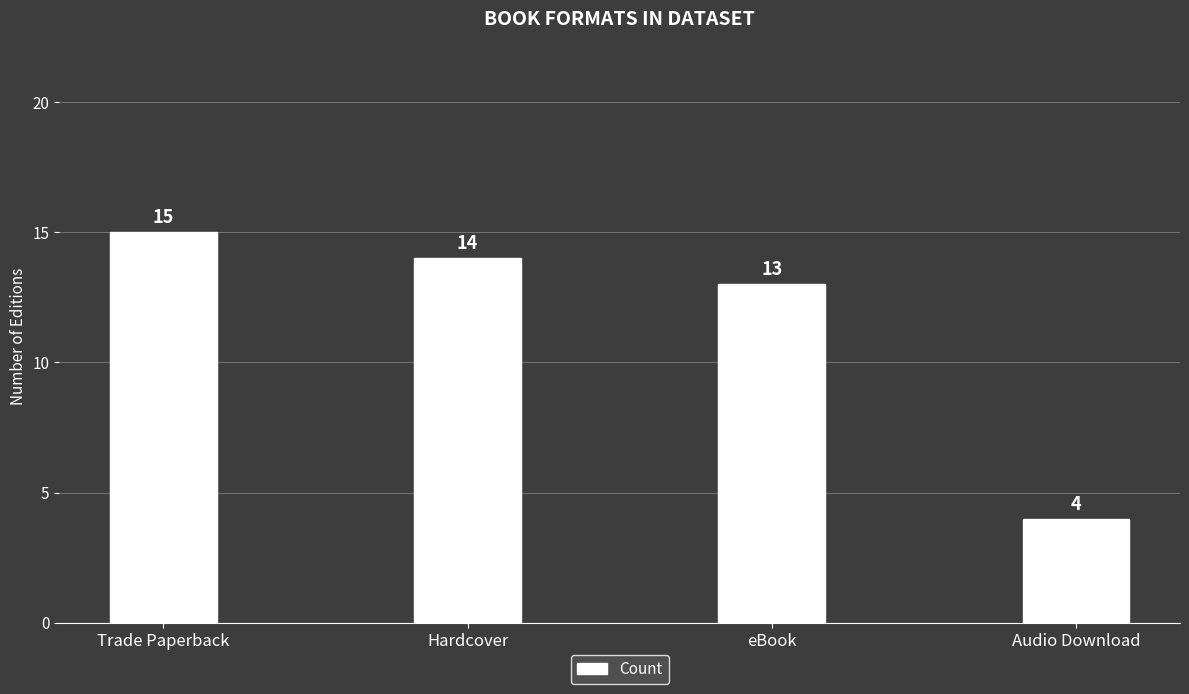

What is the difference between the values at Hardcover and Trade Paperback?

1